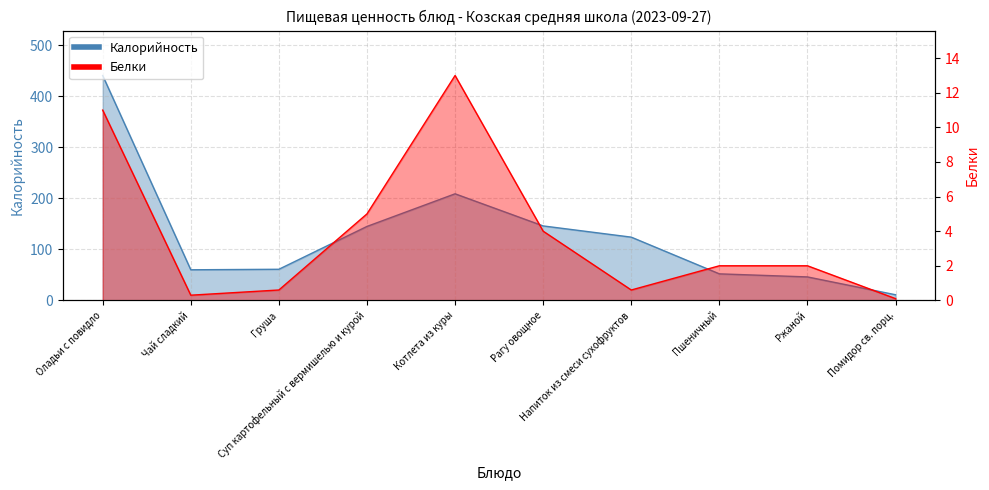

What is the value of the Калорийность point at the 1st from the left?

441.0